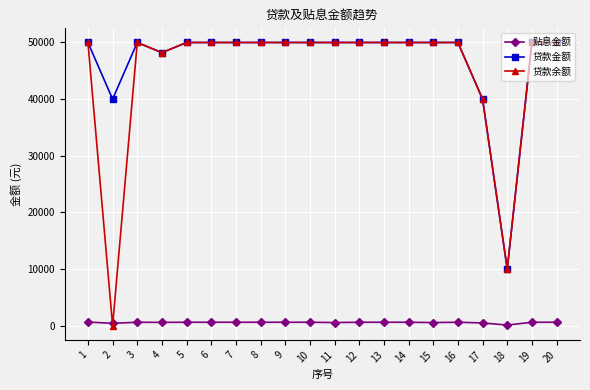

After their last crossing, which series has the higher values: 贴息金额 or 贷款余额?

贷款余额